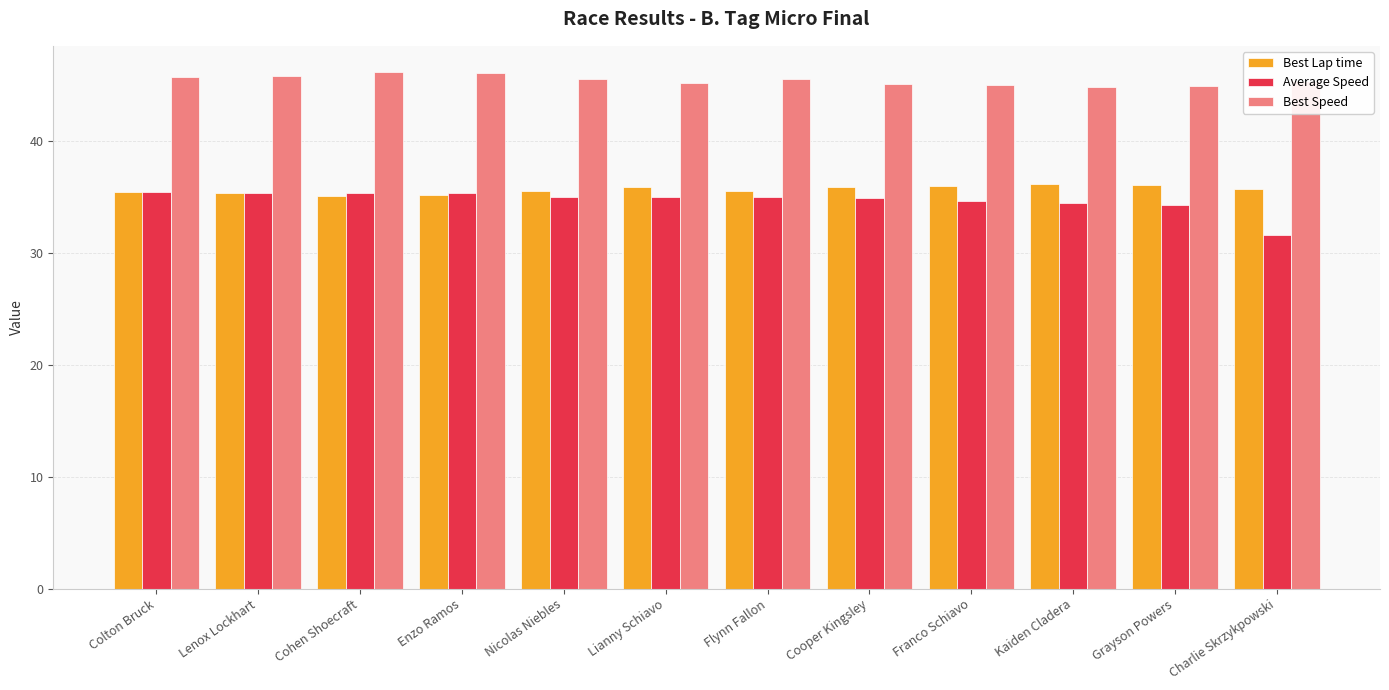

Which series has the largest total across all categories?

Best Speed